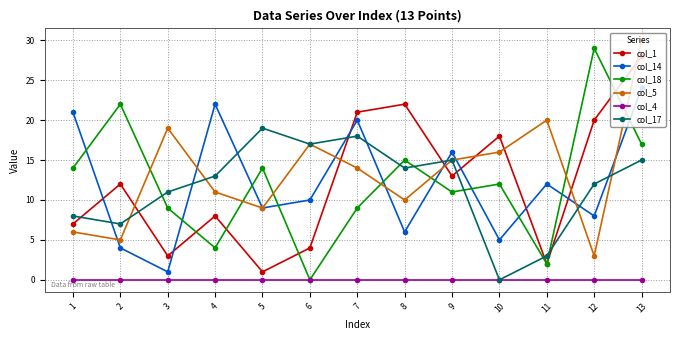

Rank the series at 4 from lowest to highest value.

col_4, col_18, col_1, col_5, col_17, col_14